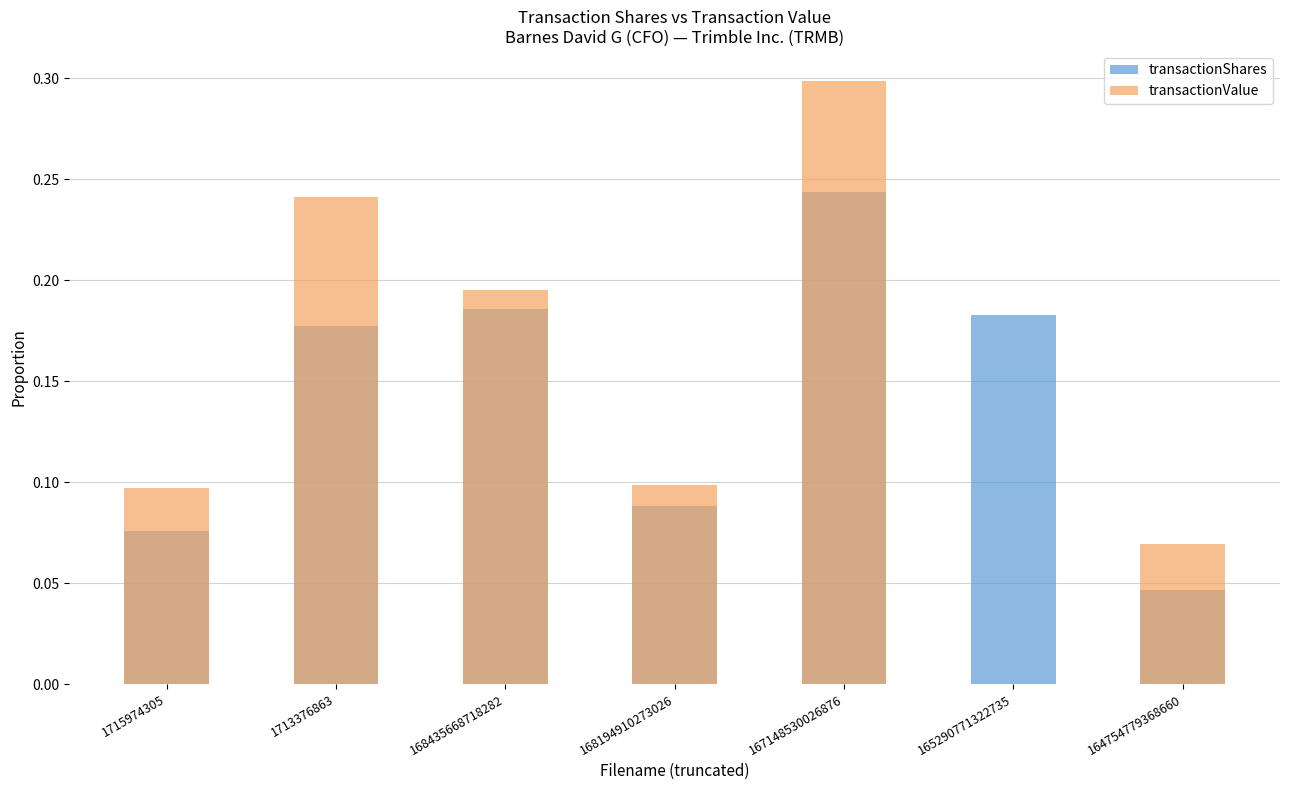

At which label does transactionShares reach its peak?

167148530026876